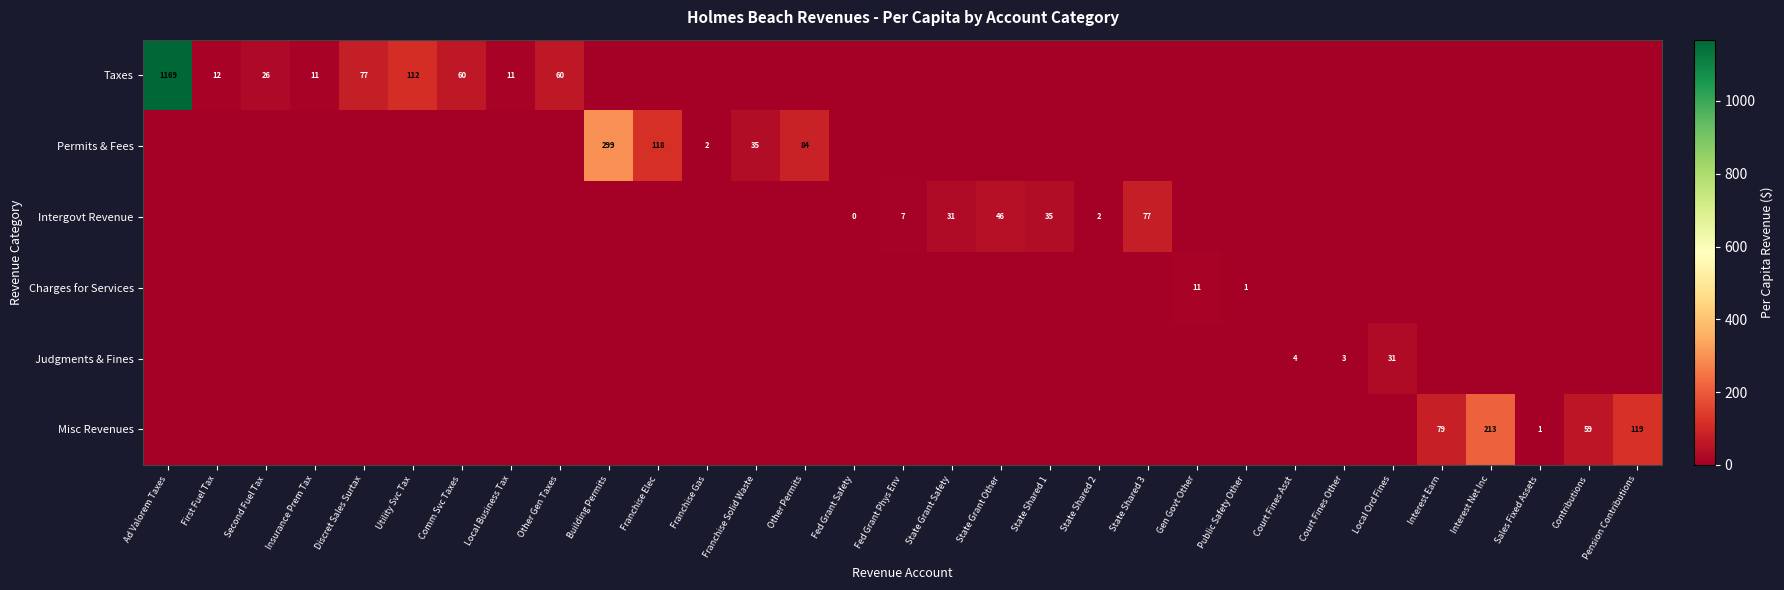

What is the average value of the Intergovt Revenue series?

6.4